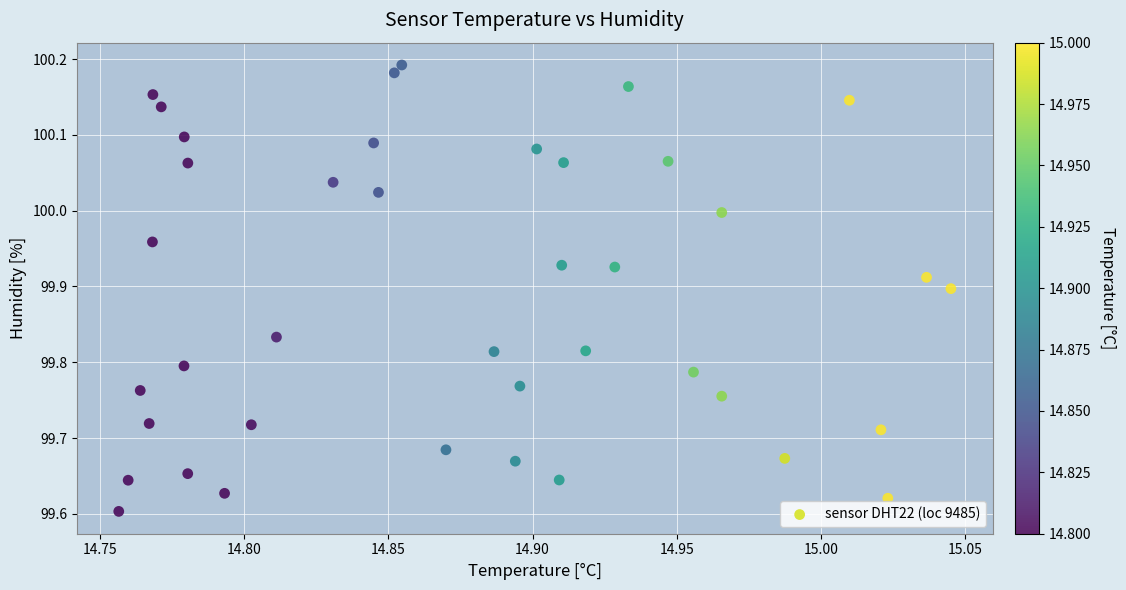

What is the range of Y values (max minus min)?

0.6